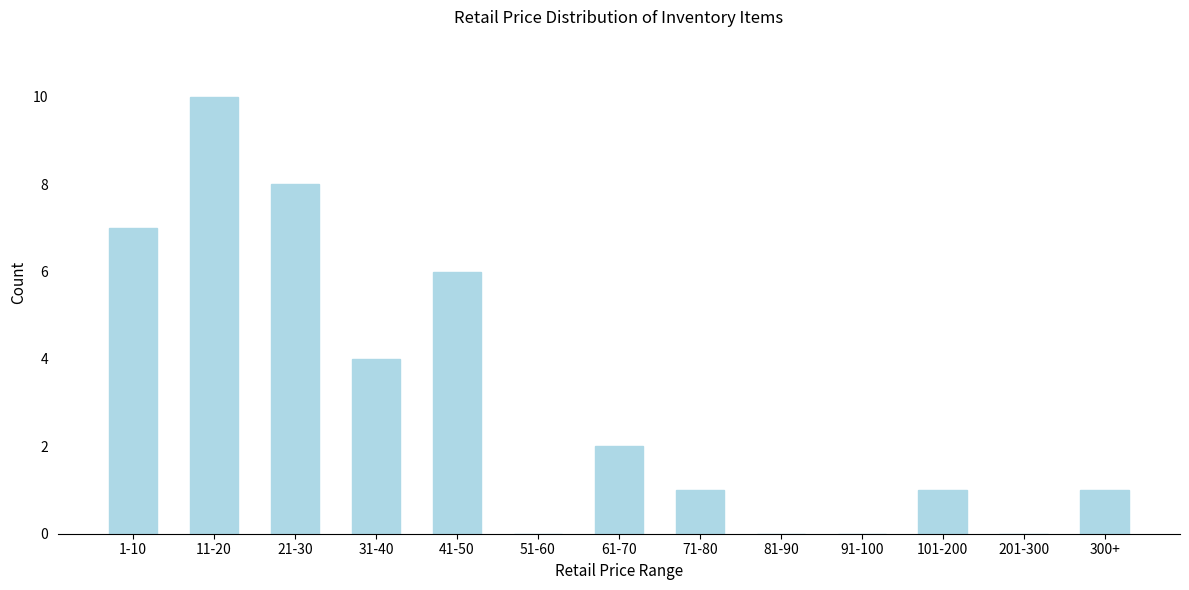

Reading left to right, transcribe all the data shown in this chart.

1-10=7	11-20=10	21-30=8	31-40=4	41-50=6	51-60=0	61-70=2	71-80=1	81-90=0	91-100=0	101-200=1	201-300=0	300+=1